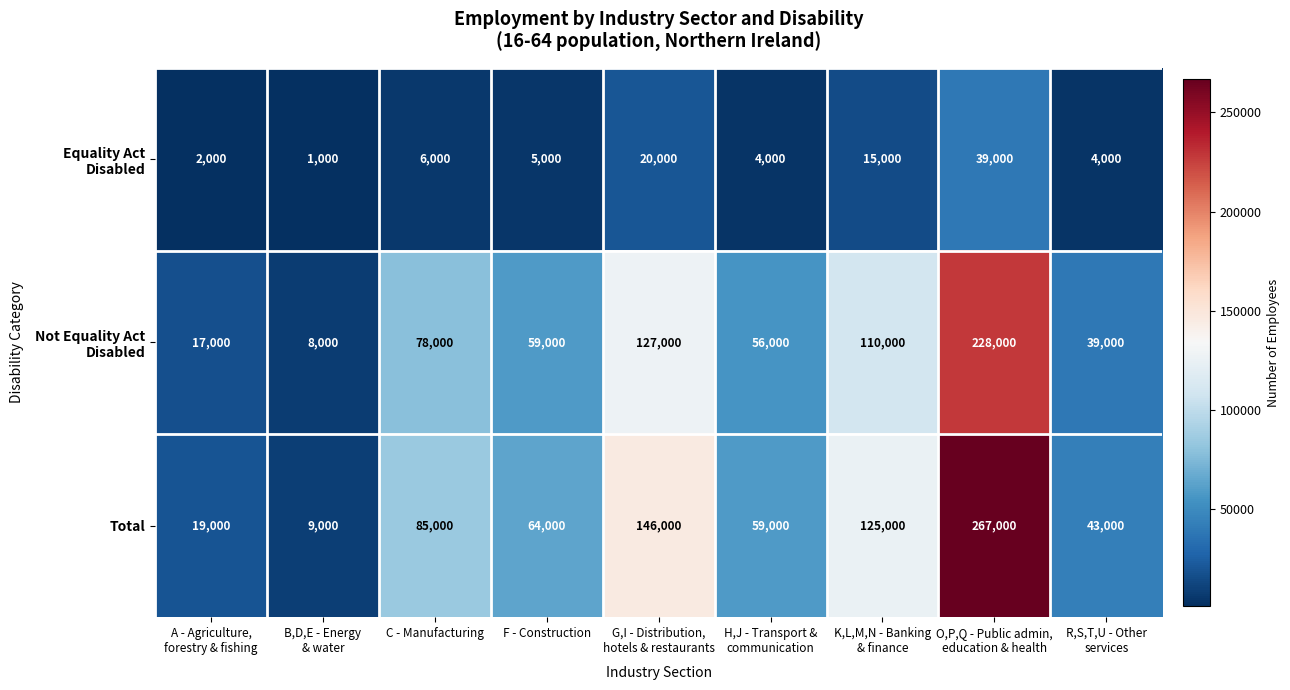

Is it true that Total equals 64000 at F - Construction?

True